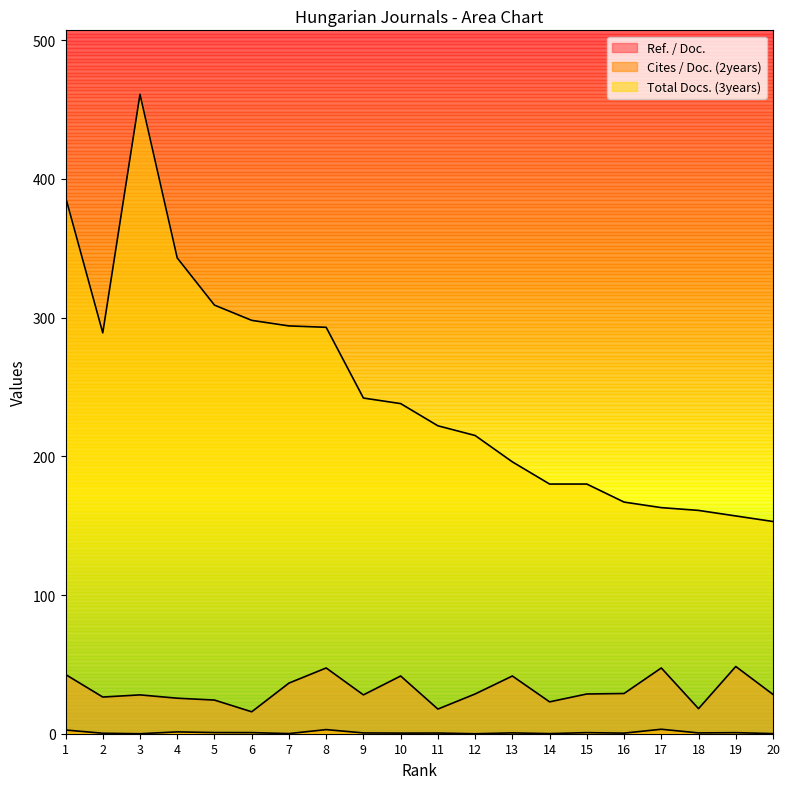

Which has a higher value, 12 or 17?

17